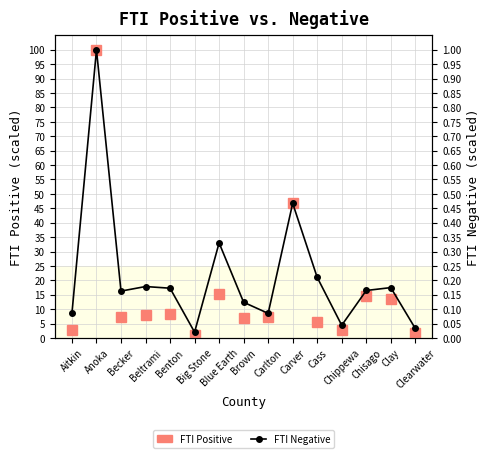

The value of FTI Positive (normalized) at Brown is 11.8. True or false?

False